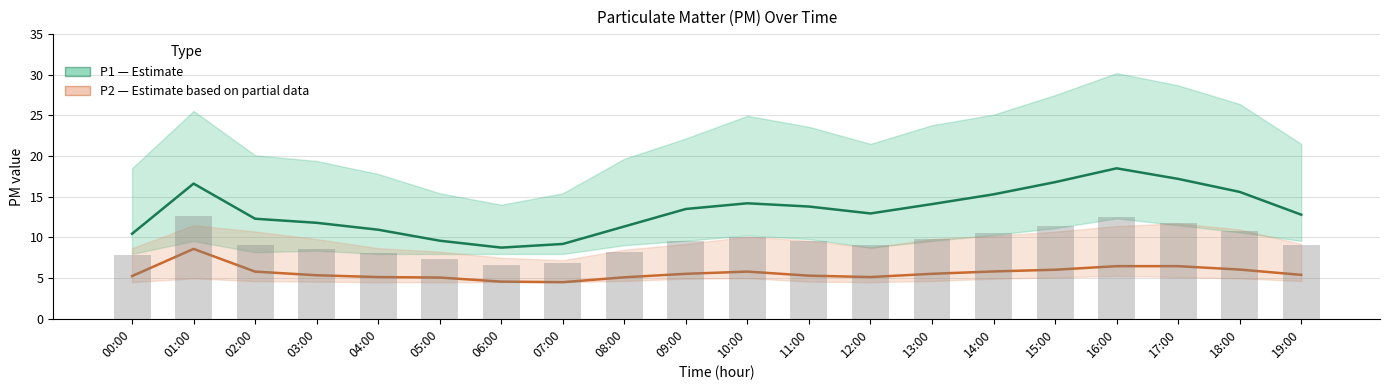

What is the sum of all P1 (PM10) values?

265.8